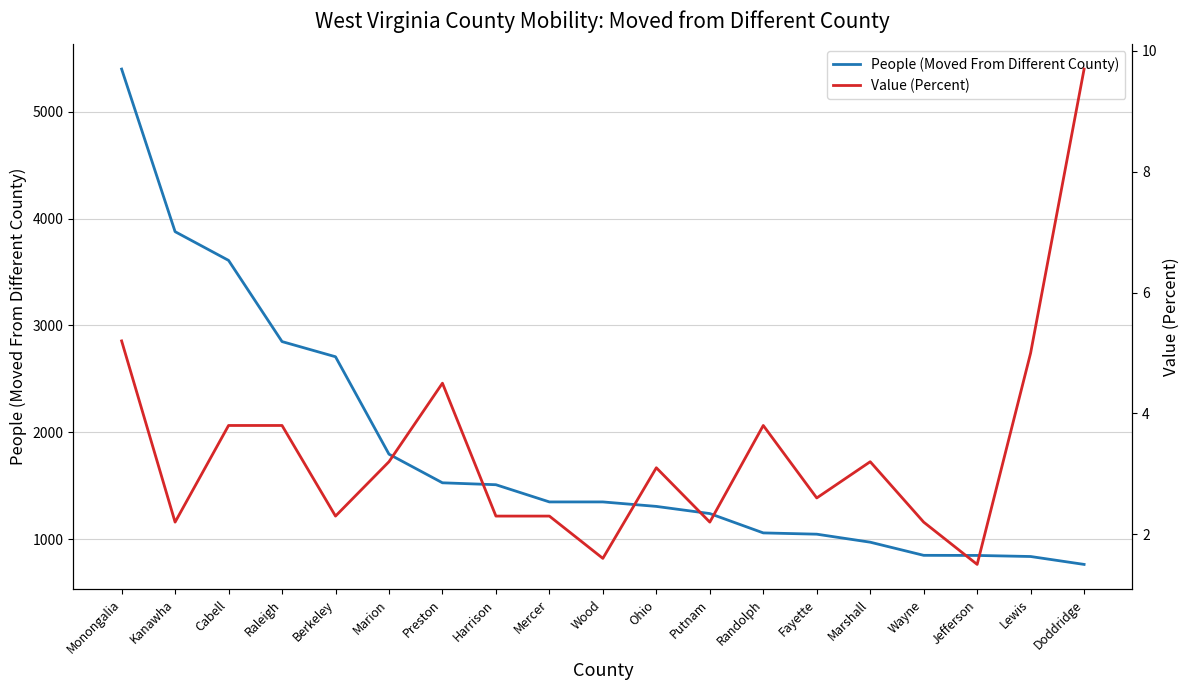

How many interior local peaks does the Value (Percent) series have?

4